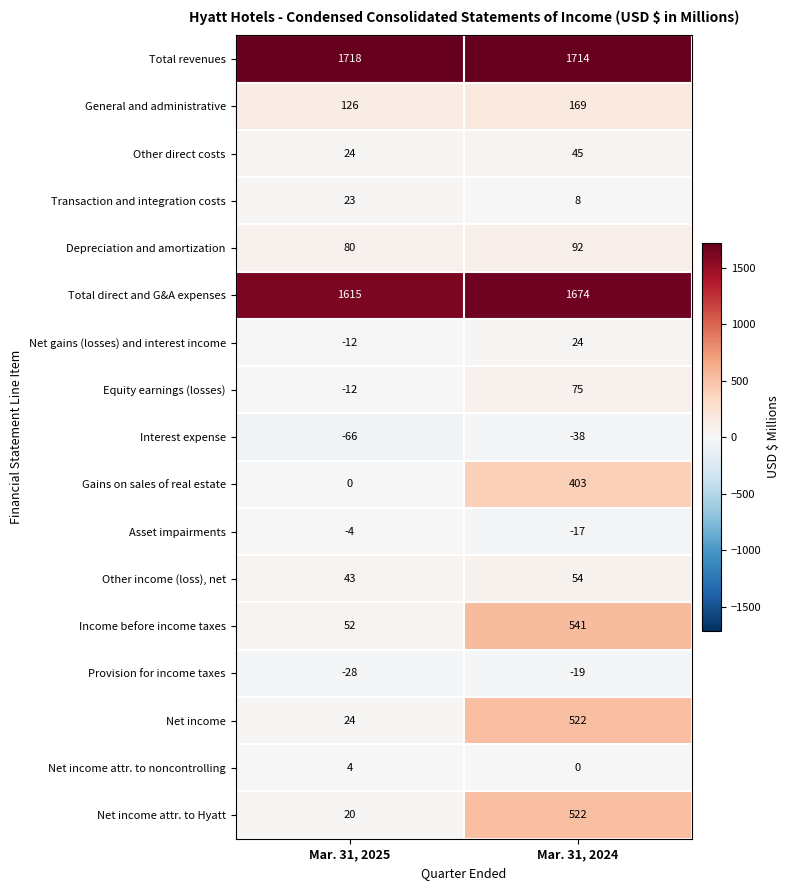

Which series has the largest total across all categories?

Total revenues